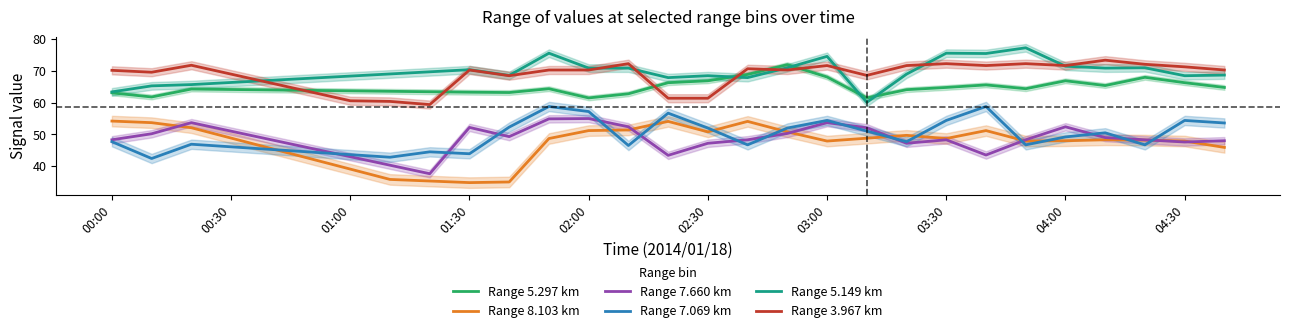

How many categories are shown in the chart?

29